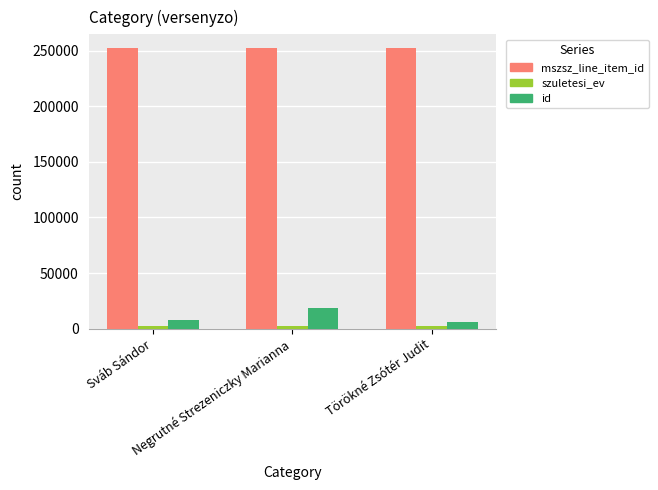

Which series has the largest total across all categories?

mszsz_line_item_id